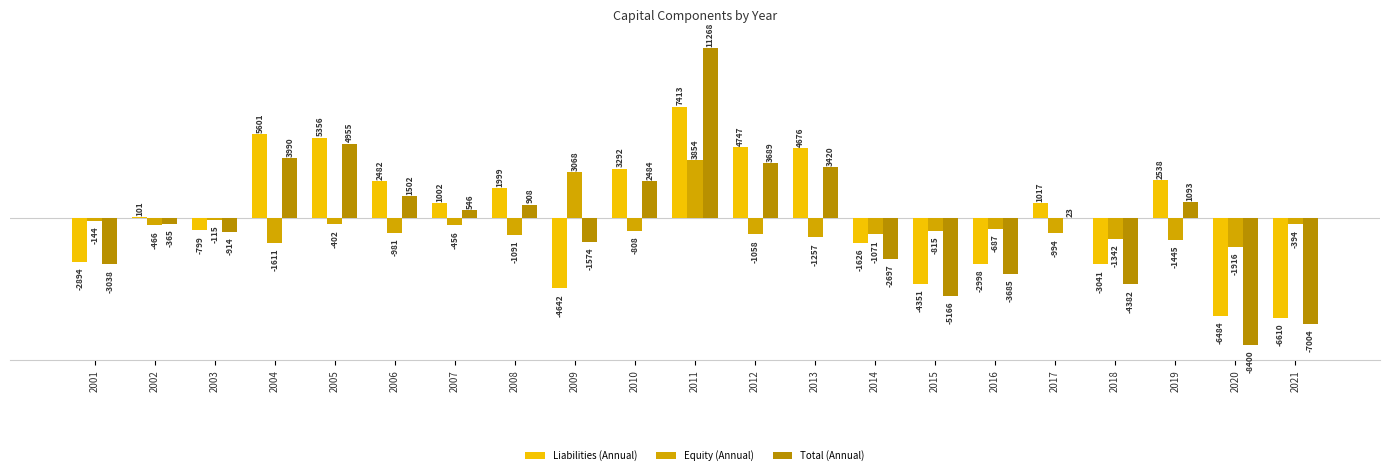

Which series has the largest range (max minus min)?

Total (Annual)